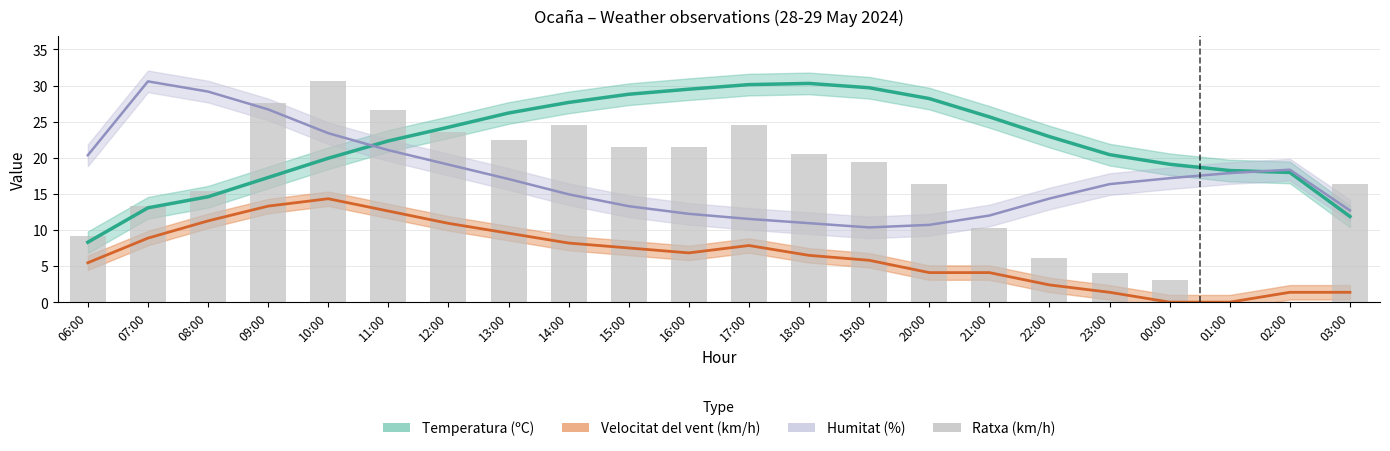

The Humitat (%) series shows 16.2 at 10:00. True or false?

False